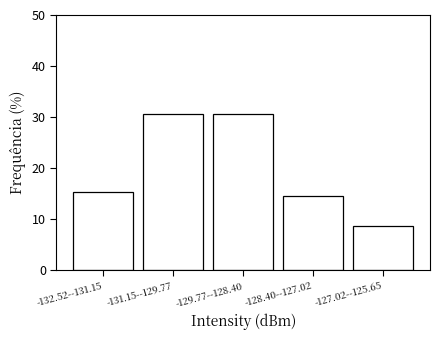

Reading left to right, what are all the values shown in this chart?

-132.52--131.15=15.3	-131.15--129.77=30.7	-129.77--128.40=30.7	-128.40--127.02=14.7	-127.02--125.65=8.7